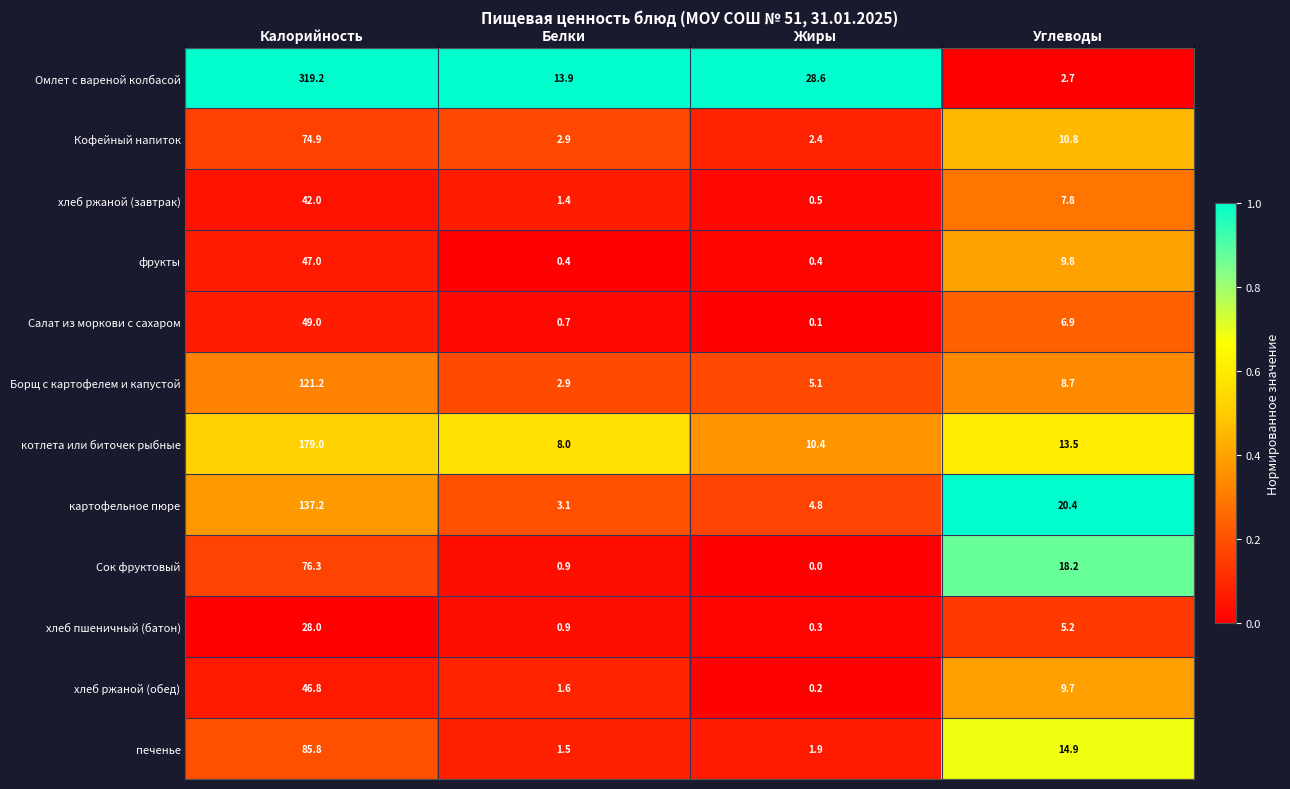

True or false: хлеб ржаной (обед) has a value of 46.8 at Калорийность.

True